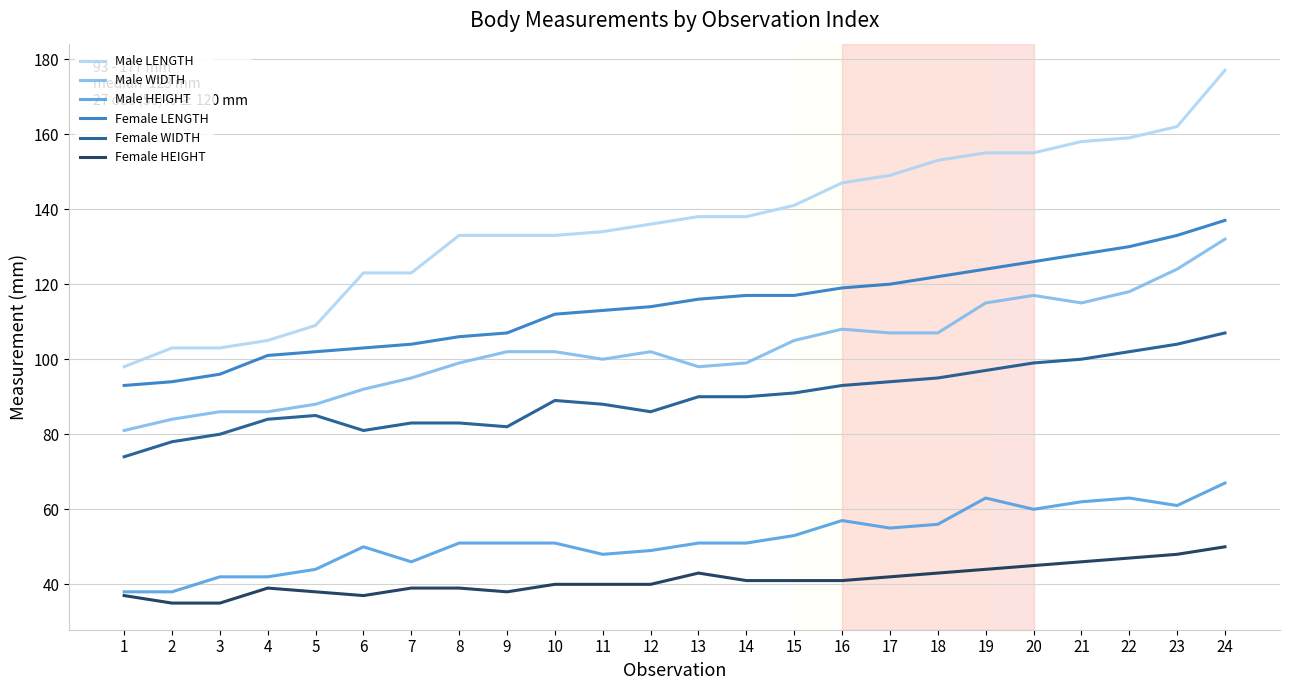

What is the maximum value for Female HEIGHT?

50